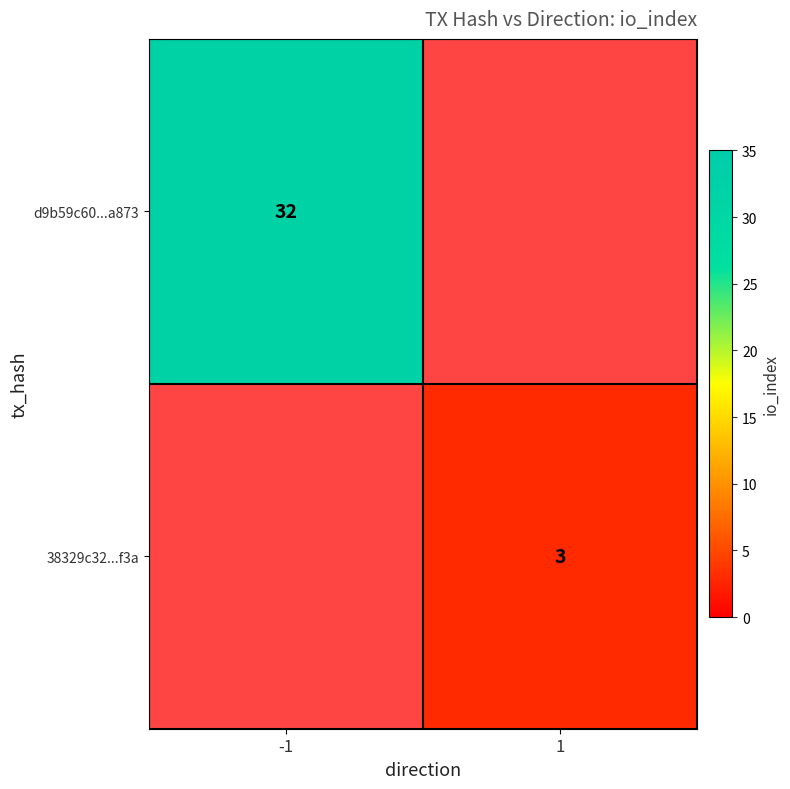

Is the value of d9b59c60...a873 at -1 greater than the value of 38329c32...f3a at 1?

Yes